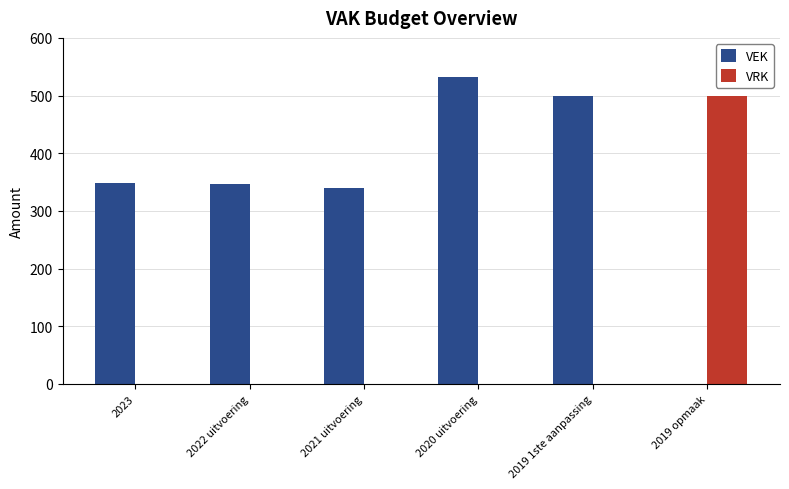

At which label is VEK closest to 266?

2021 uitvoering